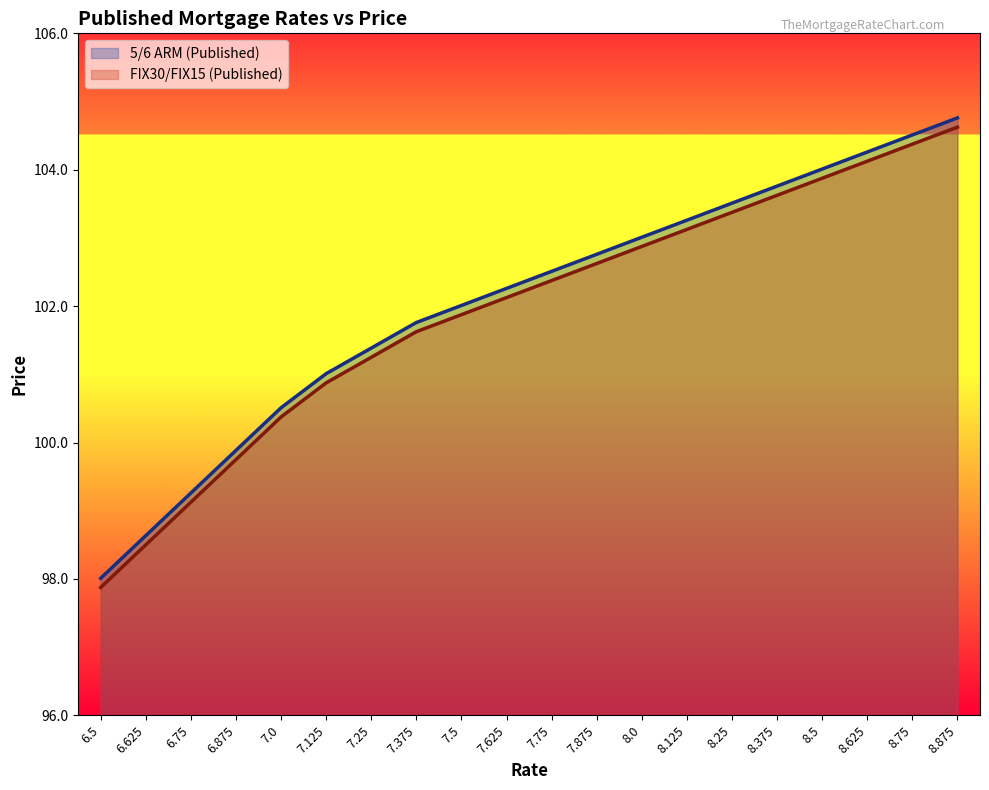

Is it true that FIX30/FIX15 (Published) equals 102.1 at 7.625?

True